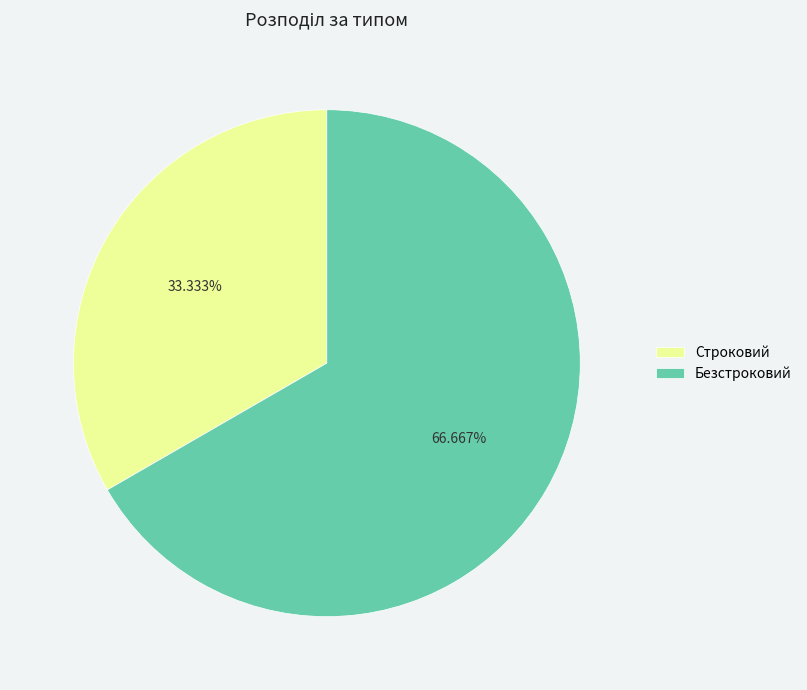

Is the sum of Строковий and Безстроковий greater than half?

Yes